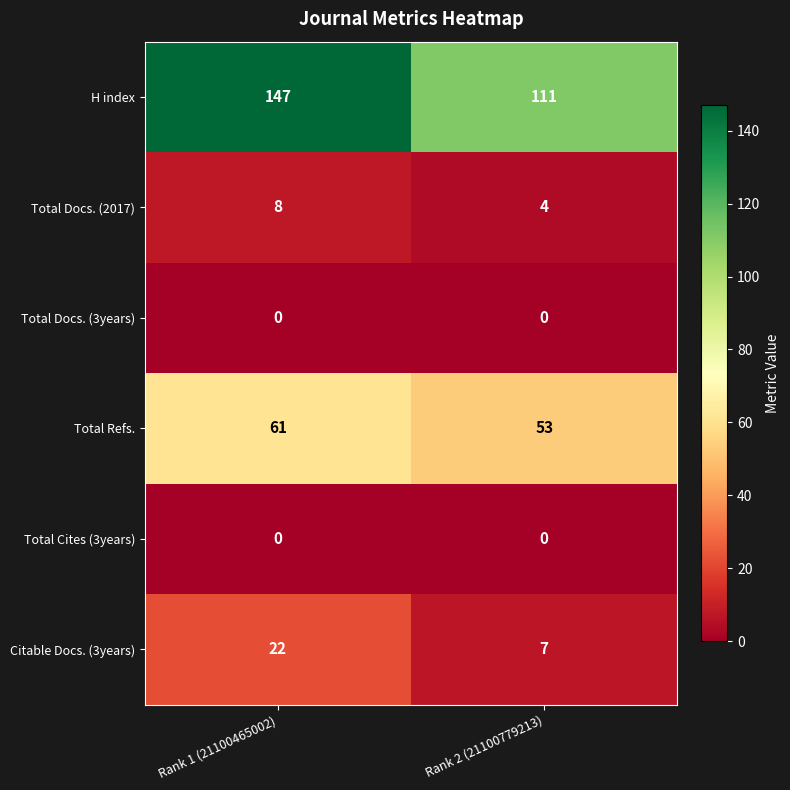

Reading left to right, transcribe all the data shown in this chart.

H index: Rank 1 (21100465002)=147	Rank 2 (21100779213)=111
Total Docs. (2017): Rank 1 (21100465002)=8	Rank 2 (21100779213)=4
Total Docs. (3years): Rank 1 (21100465002)=0	Rank 2 (21100779213)=0
Total Refs.: Rank 1 (21100465002)=61	Rank 2 (21100779213)=53
Total Cites (3years): Rank 1 (21100465002)=0	Rank 2 (21100779213)=0
Citable Docs. (3years): Rank 1 (21100465002)=22	Rank 2 (21100779213)=7